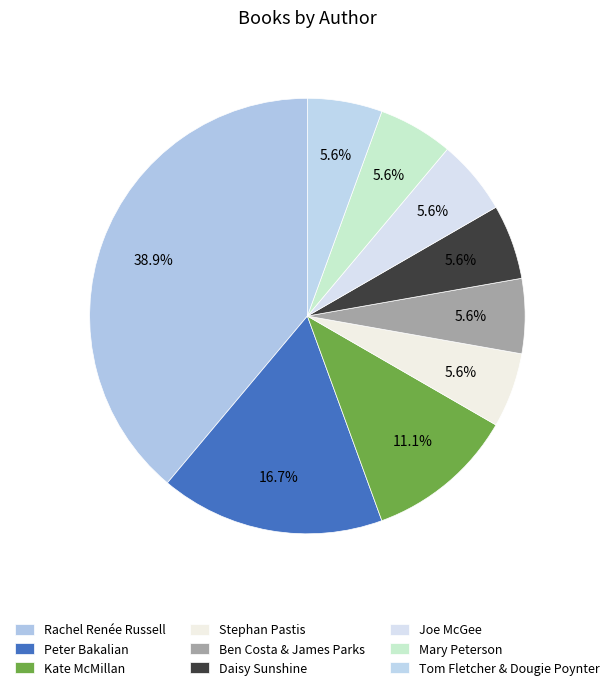

Which category has the smallest portion of the pie?

Stephan Pastis